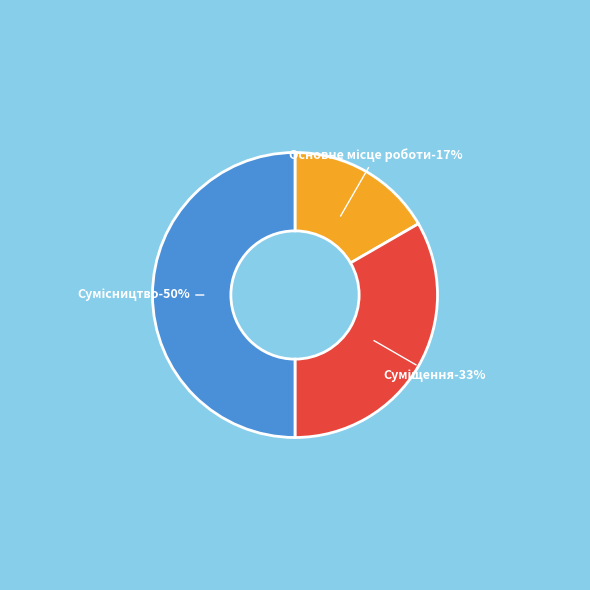

To the nearest percent, what portion does Сумісництво represent?

50%